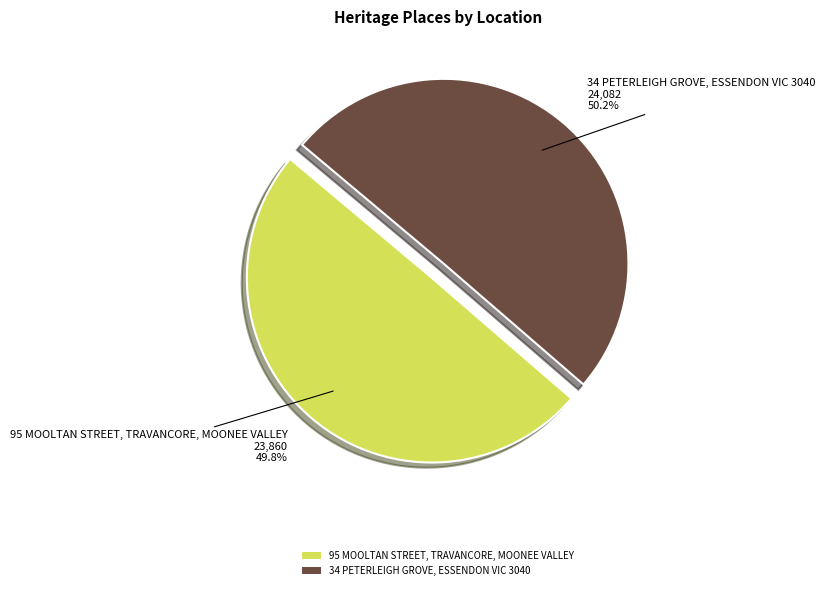

Is there a majority slice in this chart?

Yes